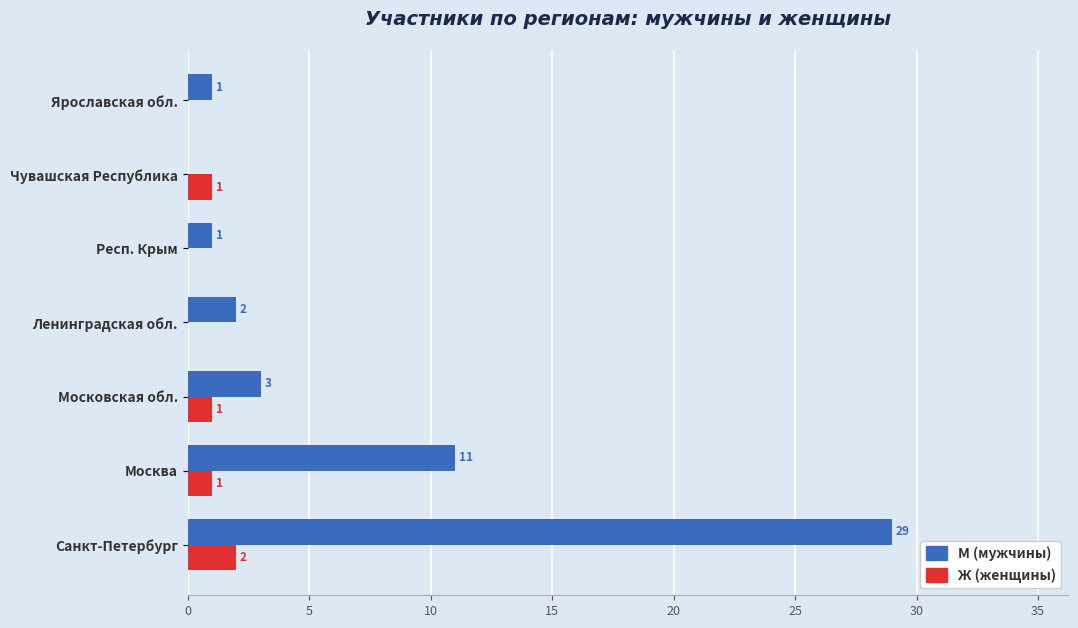

Where is М (мужчины) nearest to the value 14?

Москва